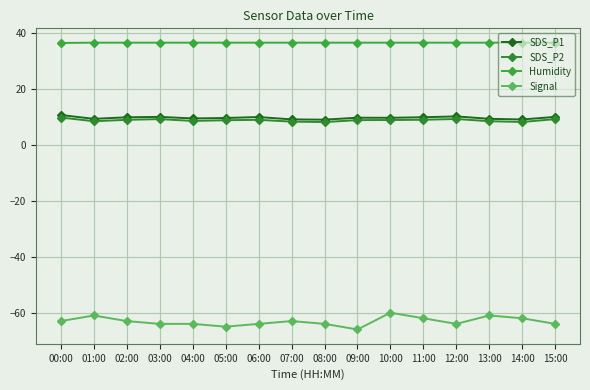

What is the sum of the SDS_P1 values at 08:00 and 11:00?

19.1